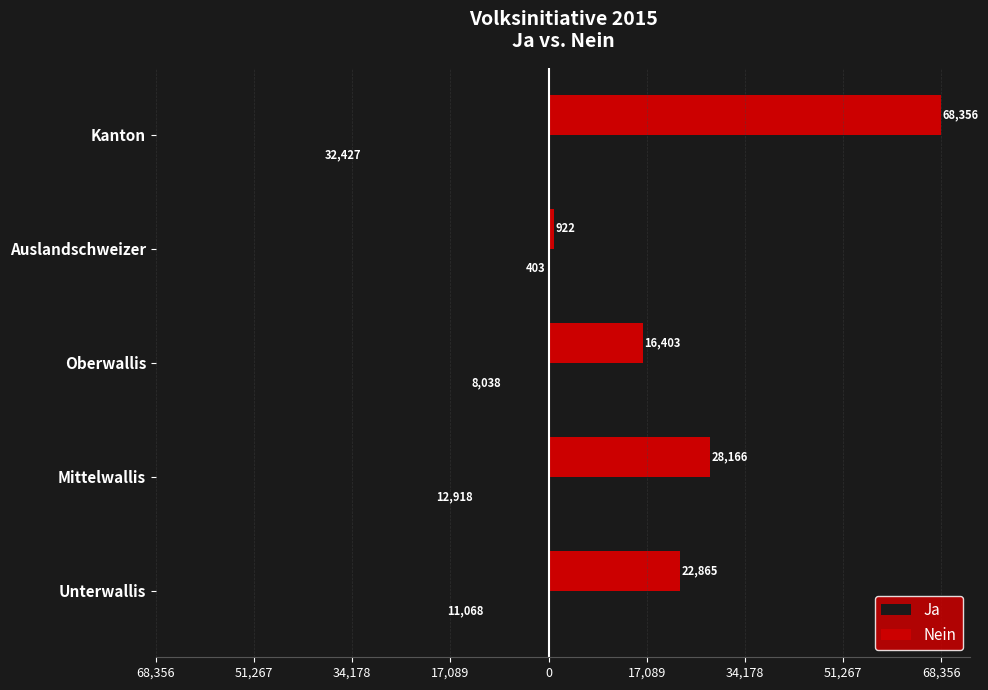

What is the label of the 1st bar from the left?

Unterwallis